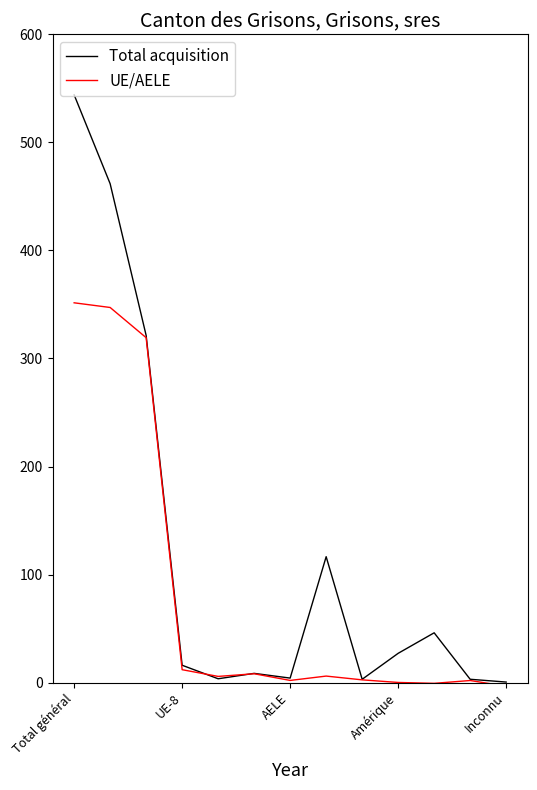

What is the difference between the maximum and second lowest values in the UE/AELE series?

352.2